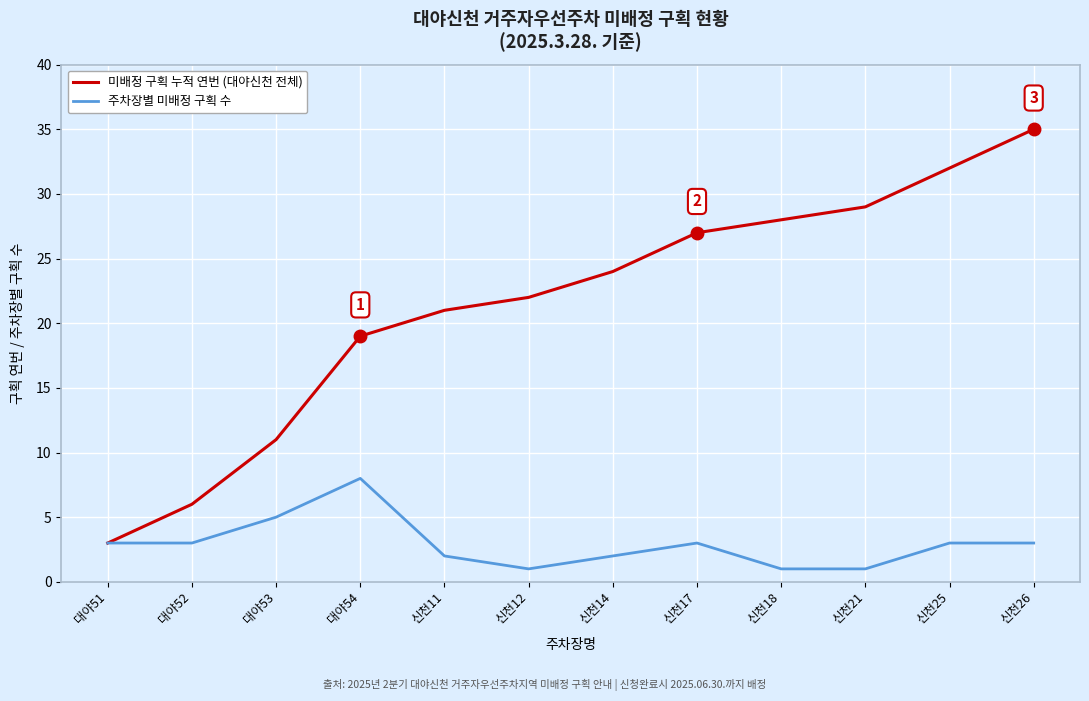

What is the spread (max minus min) of values at 대야53?

6